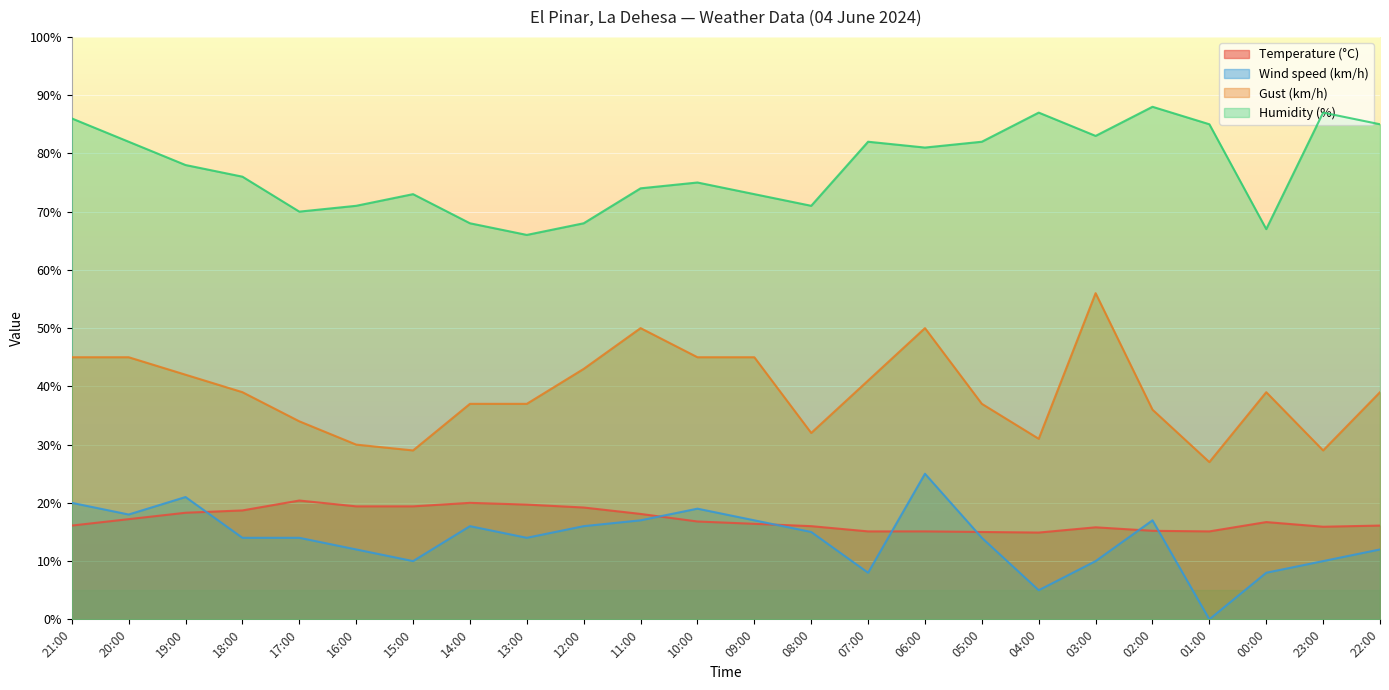

True or false: Wind speed (km/h) has a value of 14.0 at 18:00.

True